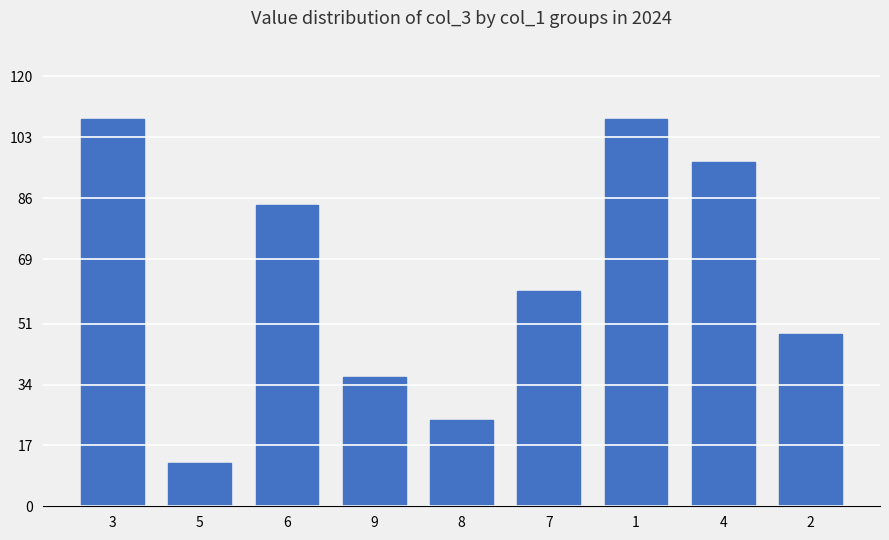

How many bars are there in total?

9